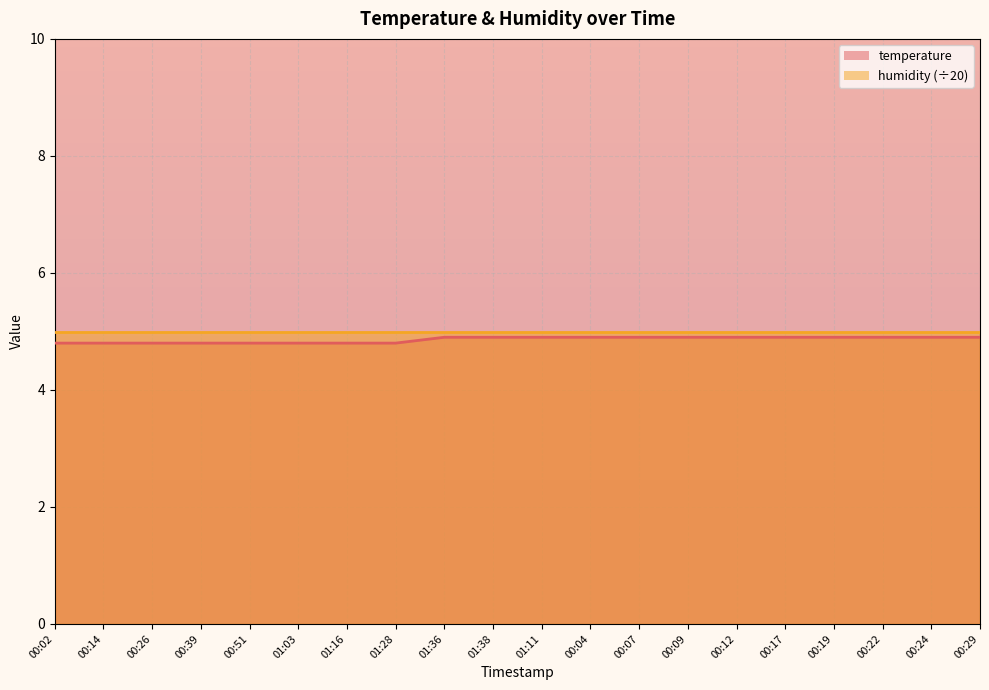

Reading left to right, list all the values displayed in this chart.

00:02=4.8	00:14=4.8	00:26=4.8	00:39=4.8	00:51=4.8	01:03=4.8	01:16=4.8	01:28=4.8	01:36=4.9	01:38=4.9	01:11=4.9	00:04=4.9	00:07=4.9	00:09=4.9	00:12=4.9	00:17=4.9	00:19=4.9	00:22=4.9	00:24=4.9	00:29=4.9